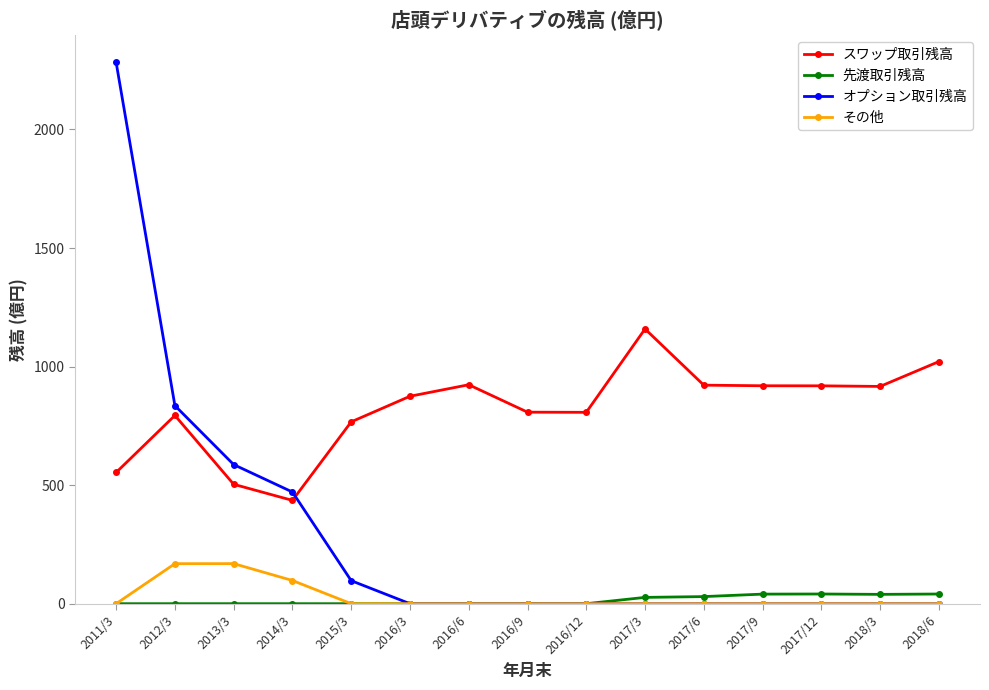

Which category has the lowest value in the スワップ取引残高 series?

2014/3